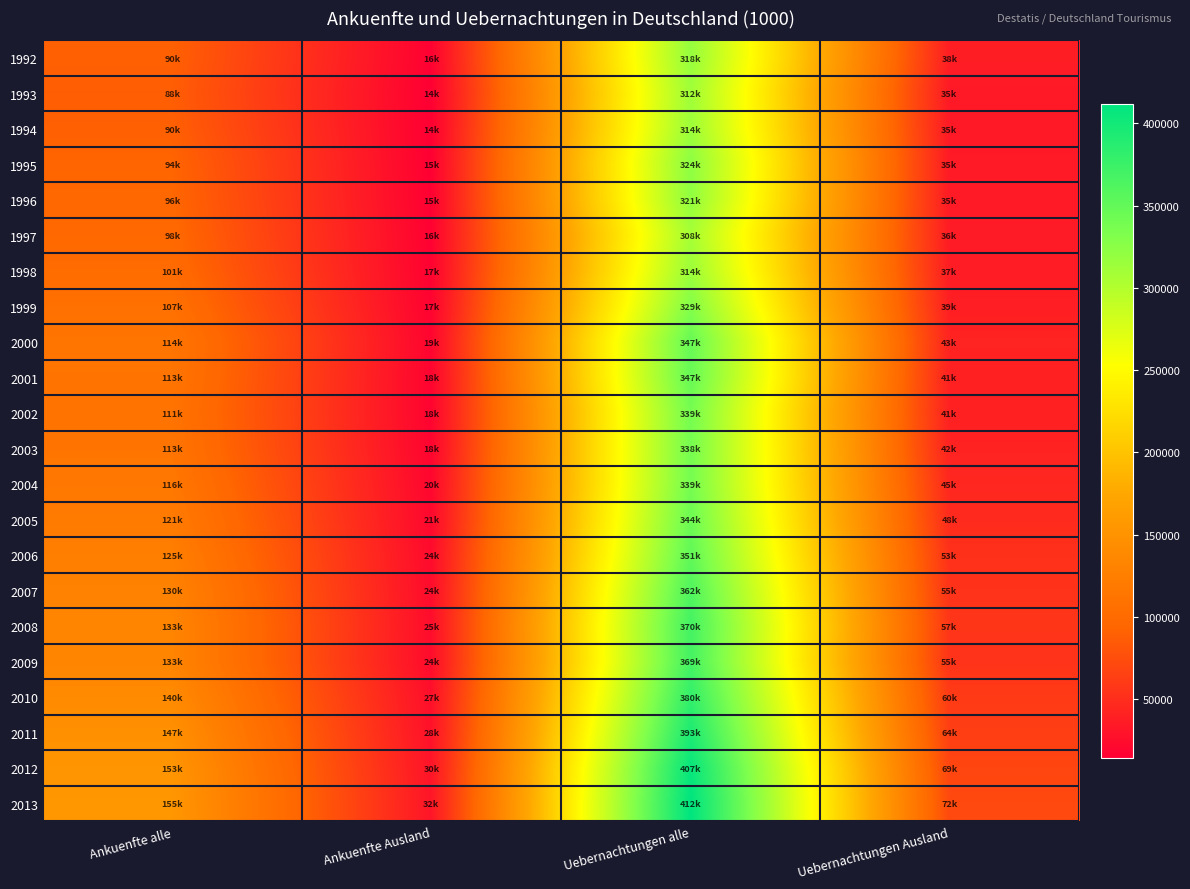

At which category is the sum across all series the highest?

Uebernachtungen alle